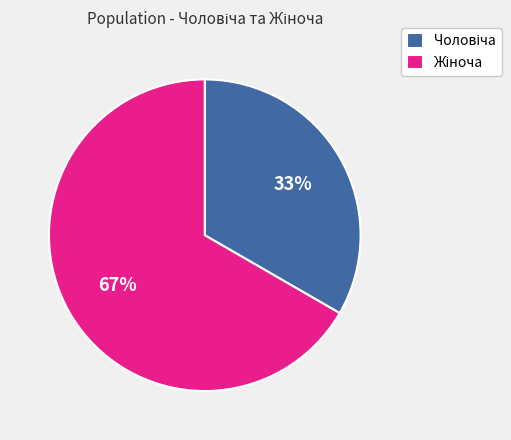

Does any single category account for the majority?

Yes